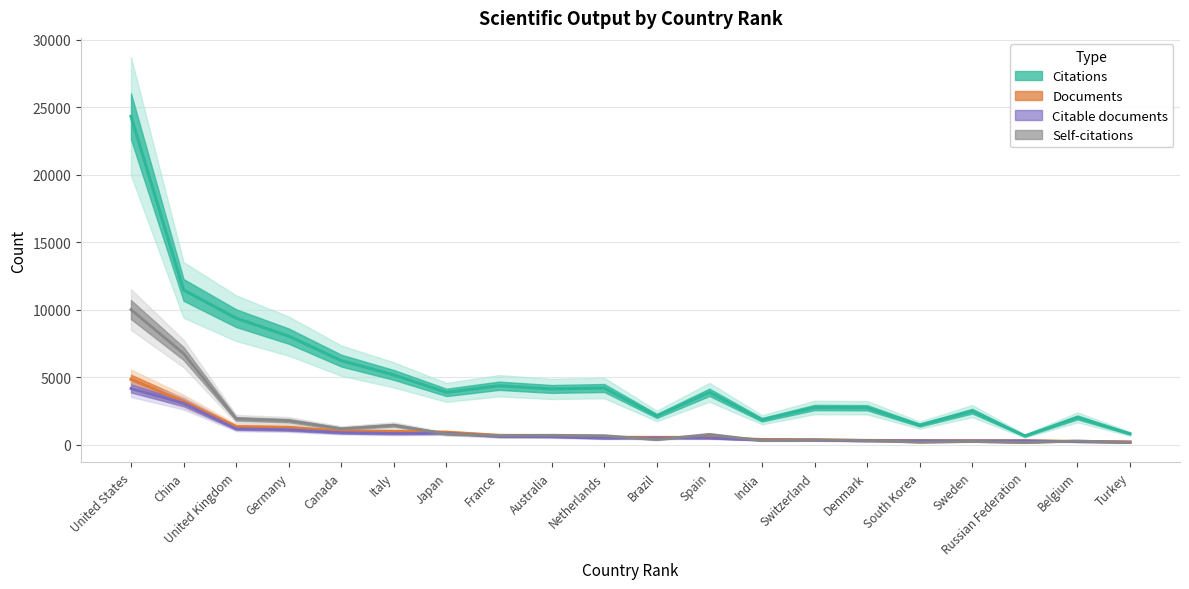

Reading left to right, extract all data points from this chart.

Documents: 4857	3231	1350	1297	1023	1002	940	707	696	565	563	556	403	387	336	323	317	314	263	228
Citable documents: 4175	3090	1200	1128	911	849	870	628	614	508	521	515	363	356	301	307	297	303	243	203
Citations: 24318	11472	9383	8053	6240	5181	3892	4383	4145	4216	2148	3897	1866	2773	2757	1469	2504	667	2042	828
Self-citations: 10015	6768	1936	1800	1203	1462	816	699	714	684	401	779	333	371	335	206	261	178	296	186